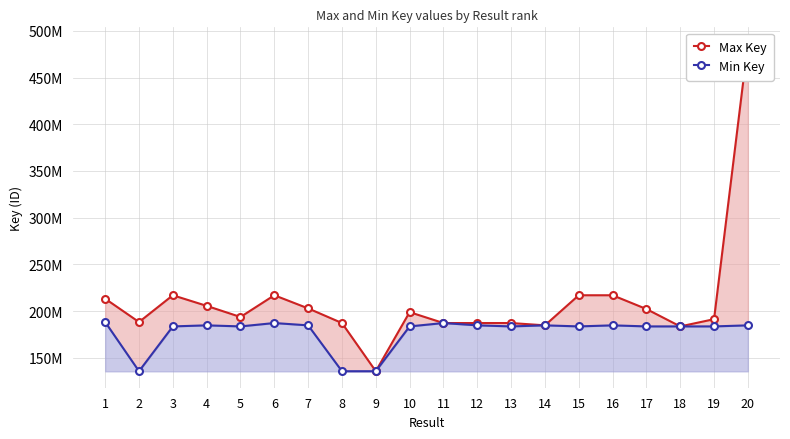

Where is Max Key nearest to the value 310913026?

6